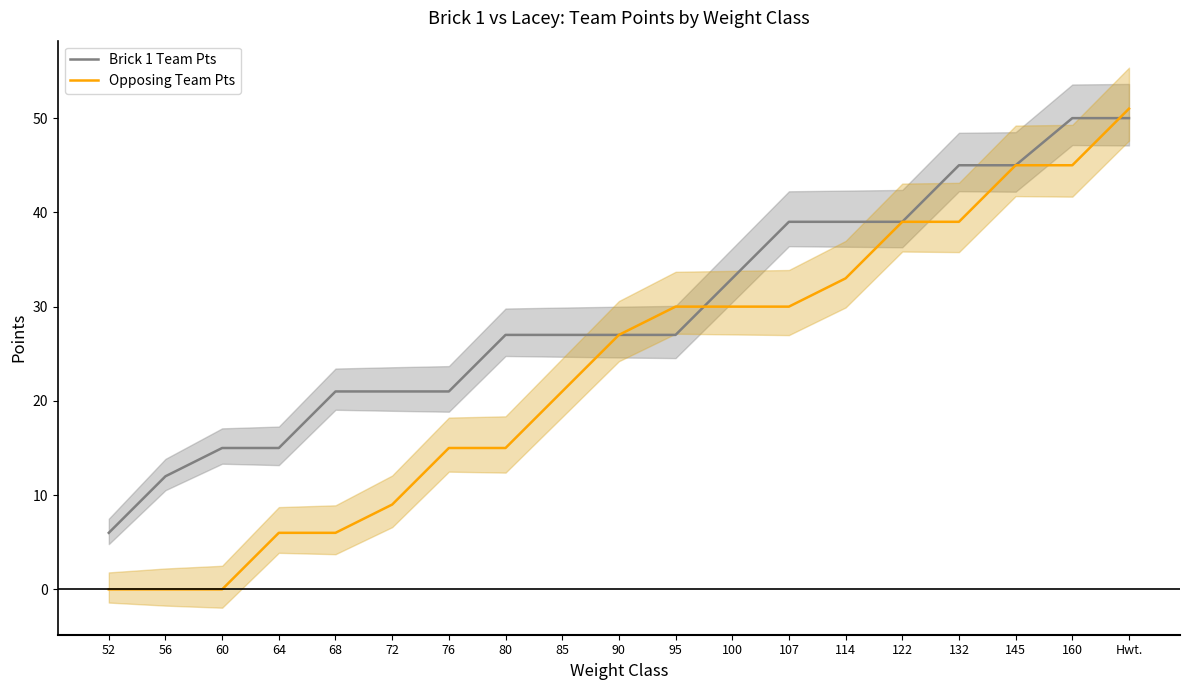

Does the chart display data point markers on the line(s)?

No